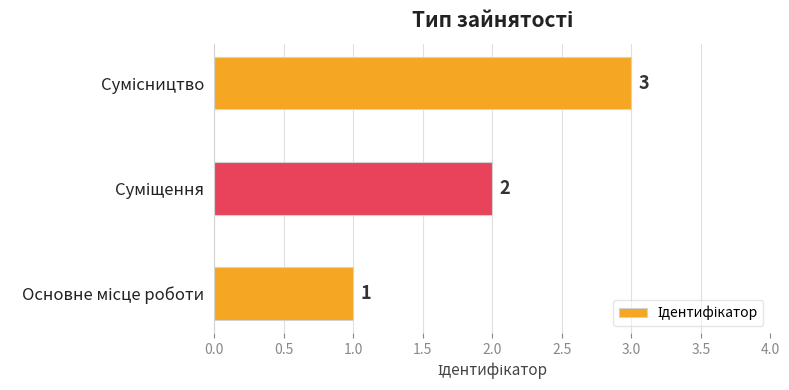

How many values are between 1 and 3?

3